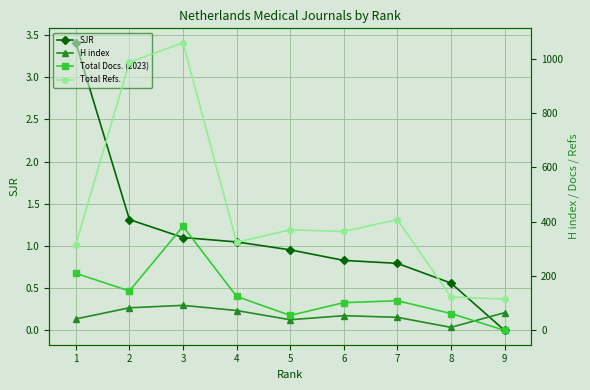

Between which two adjacent categories do Total Docs. (2023) and H index first intersect?

8 and 9